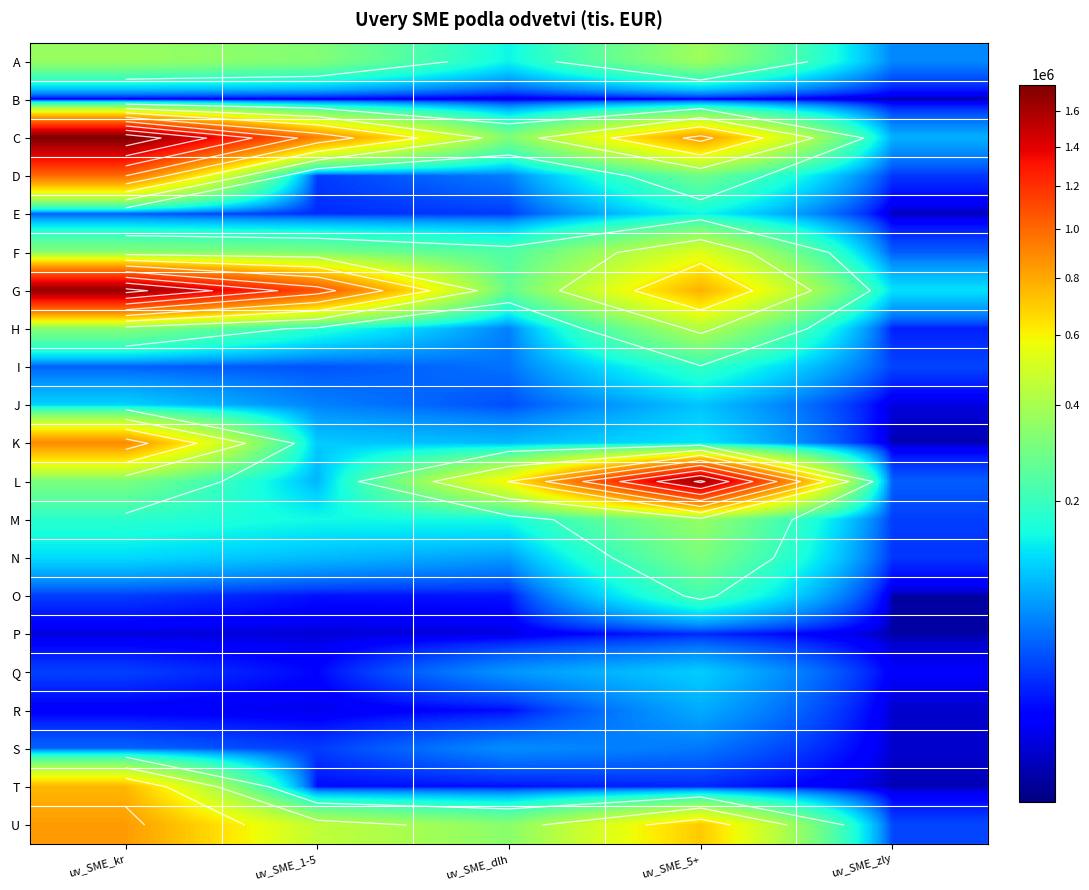

Which has a higher value, uv_SME_dlh or uv_SME_kr?

uv_SME_kr